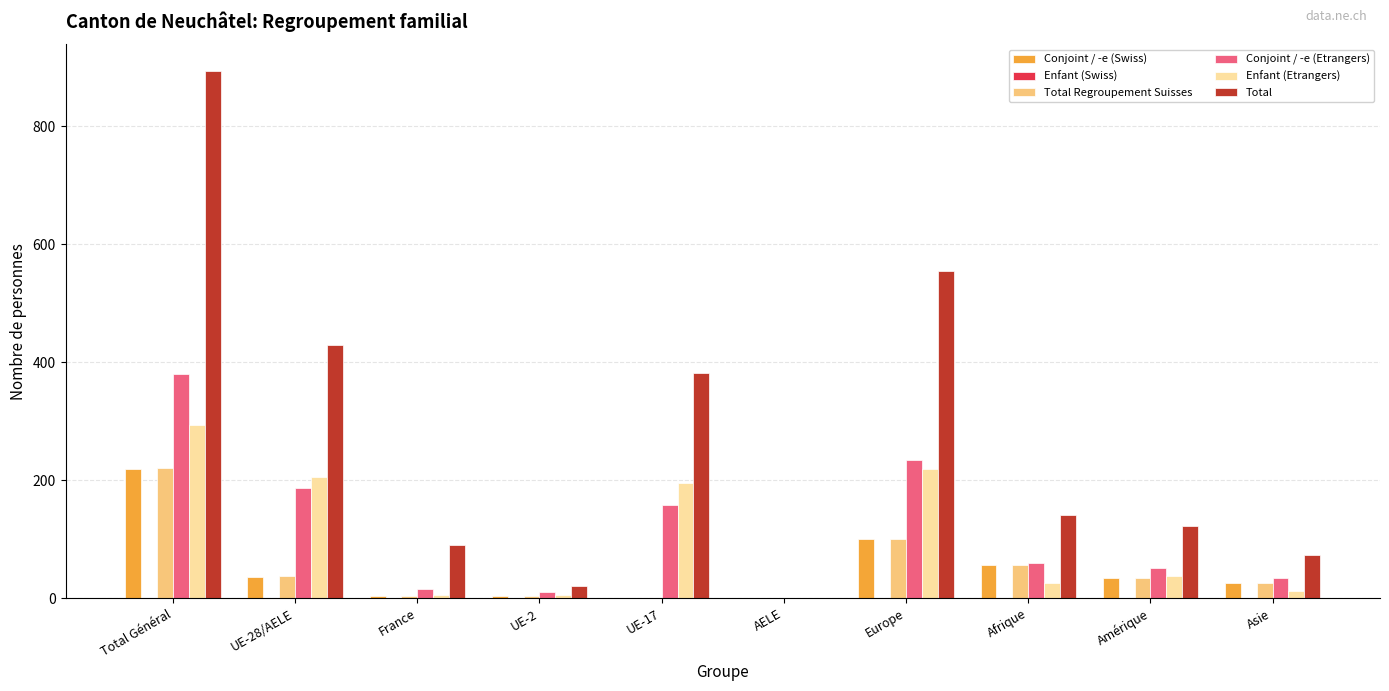

What is the sum of all Total Regroupement Suisses values?

483